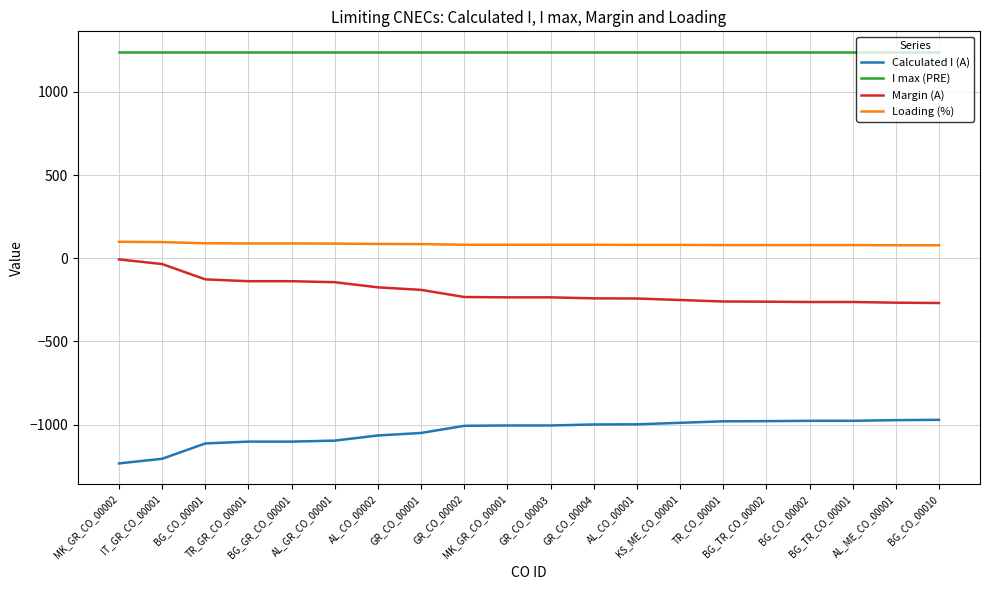

What is the highest value of the Loading (%) series?

99